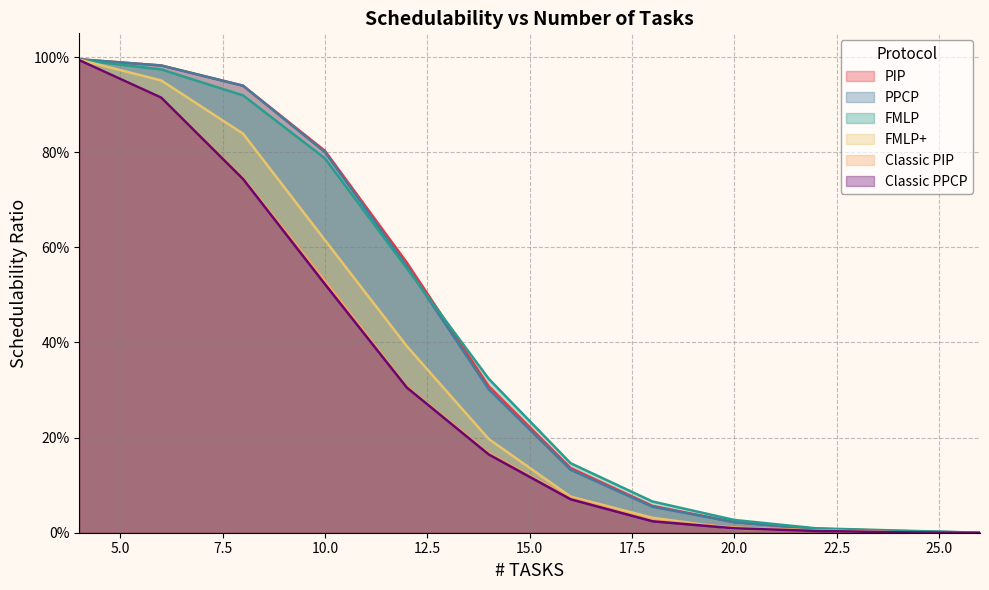

Which category has the lowest value in the PIP series?

26